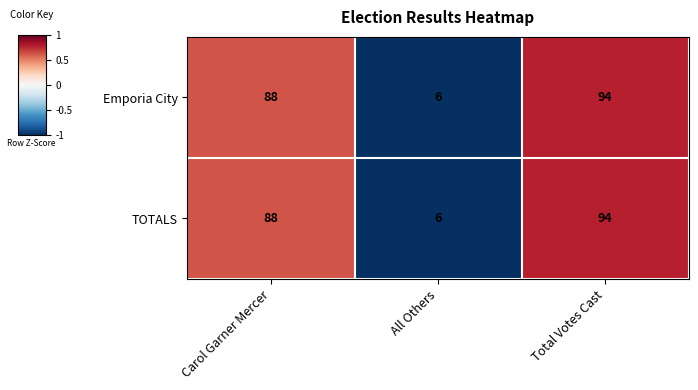

List the labels in order of Emporia City value, smallest first.

All Others, Carol Garner Mercer, Total Votes Cast